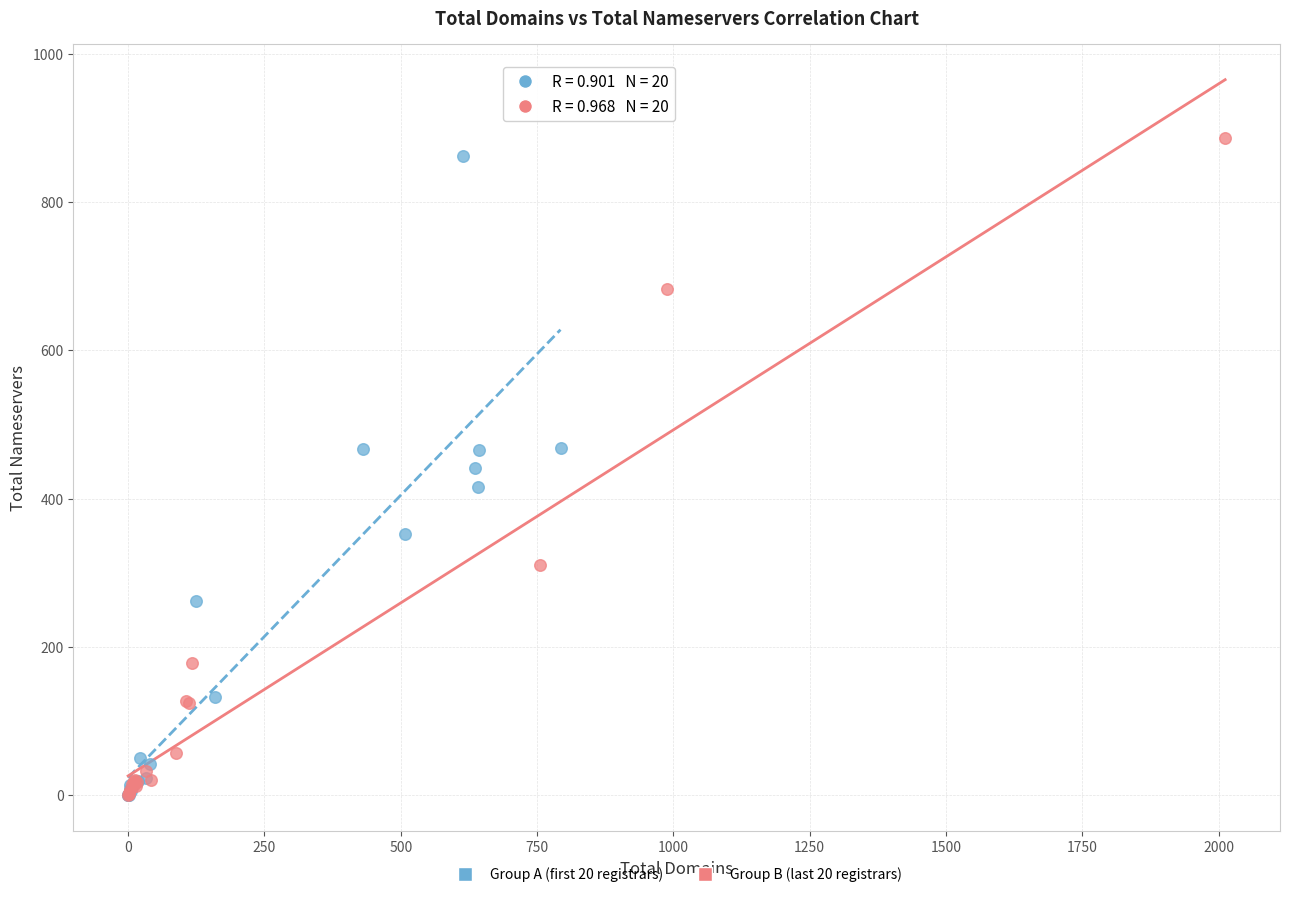

What are all the series names shown in the legend?

Group A (first 20 registrars), Group B (last 20 registrars)